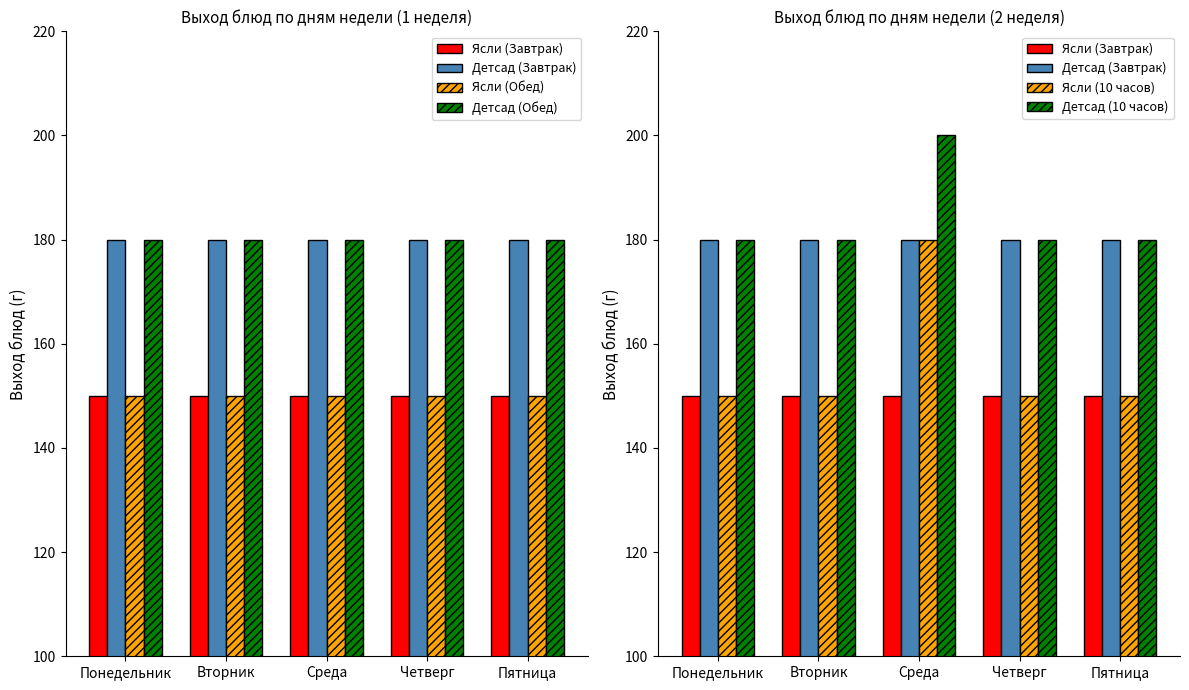

What is the minimum value for Детсад (Завтрак)?

180